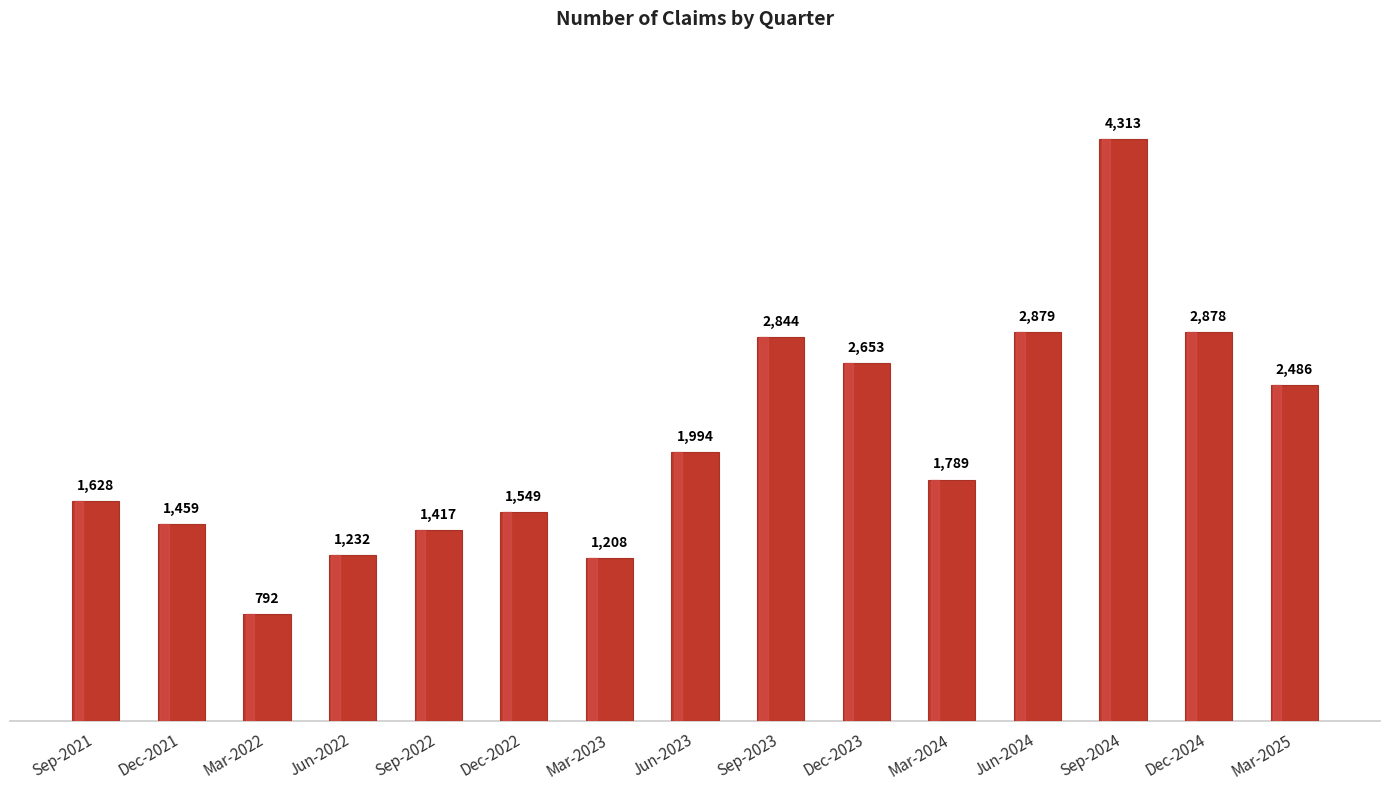

At which category does the chart reach its minimum across all series?

Mar-2022